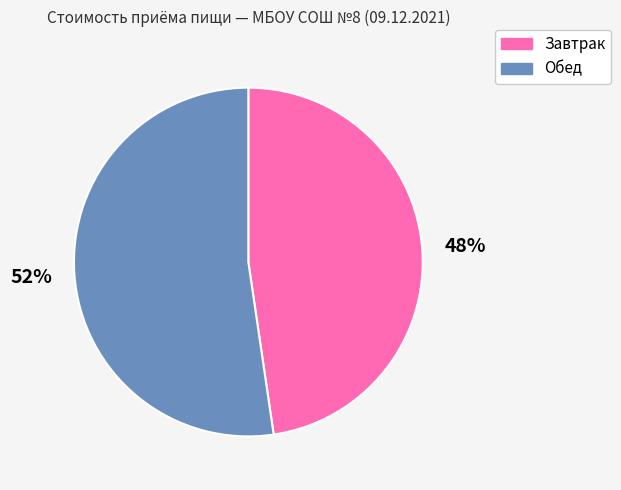

Is it true that Завтрак is 48% of the pie?

True